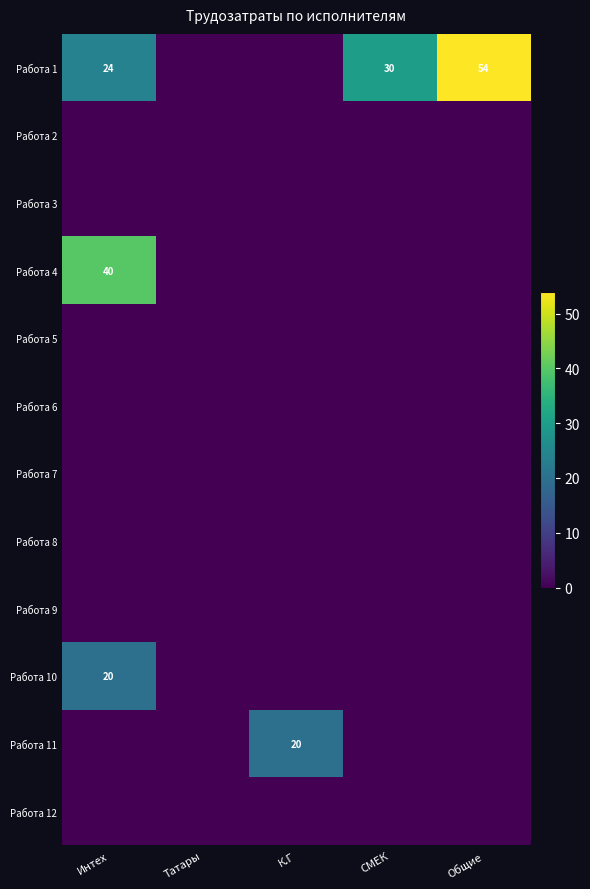

How many series are shown in this chart?

12